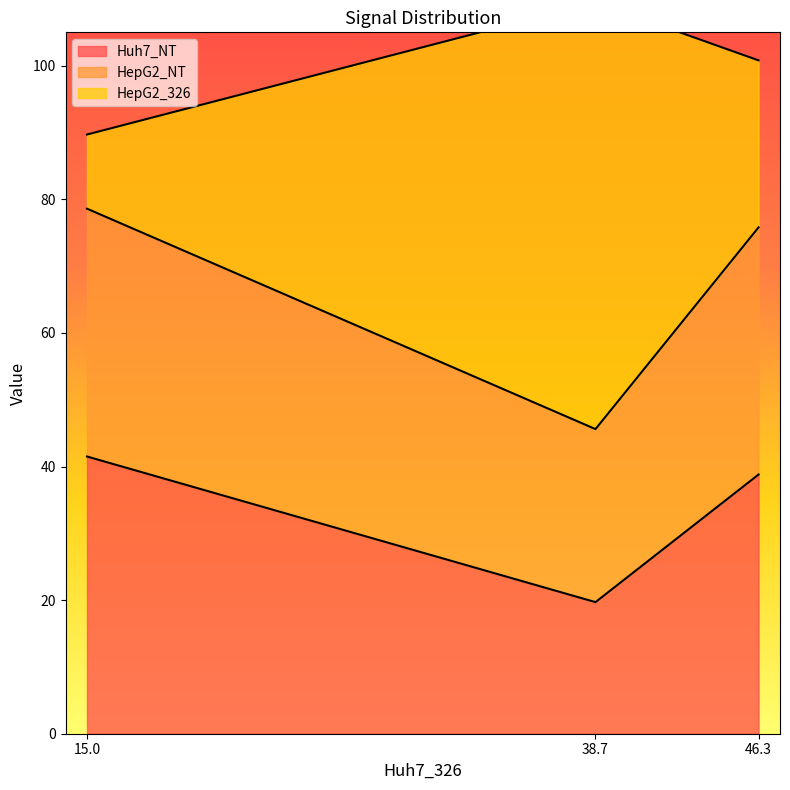

What is the difference between the maximum and minimum values in the Huh7_NT series?

21.8